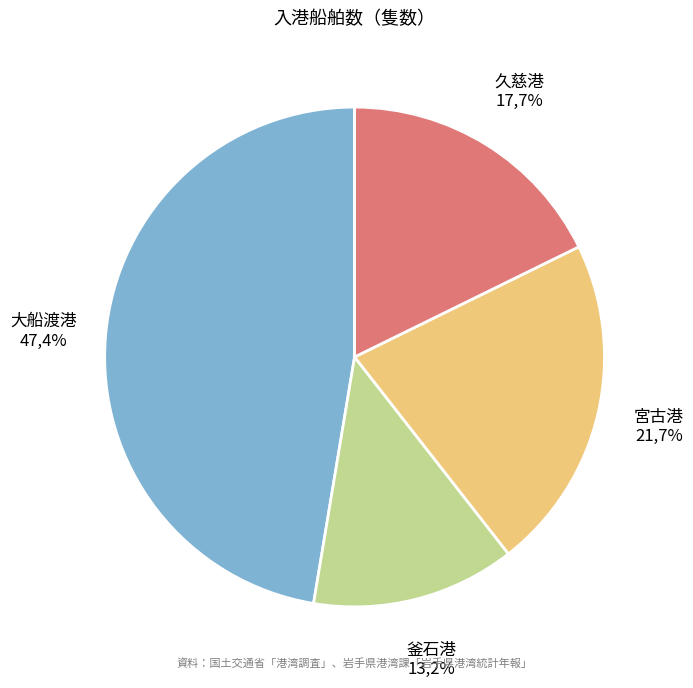

Which slice is the largest?

大船渡港